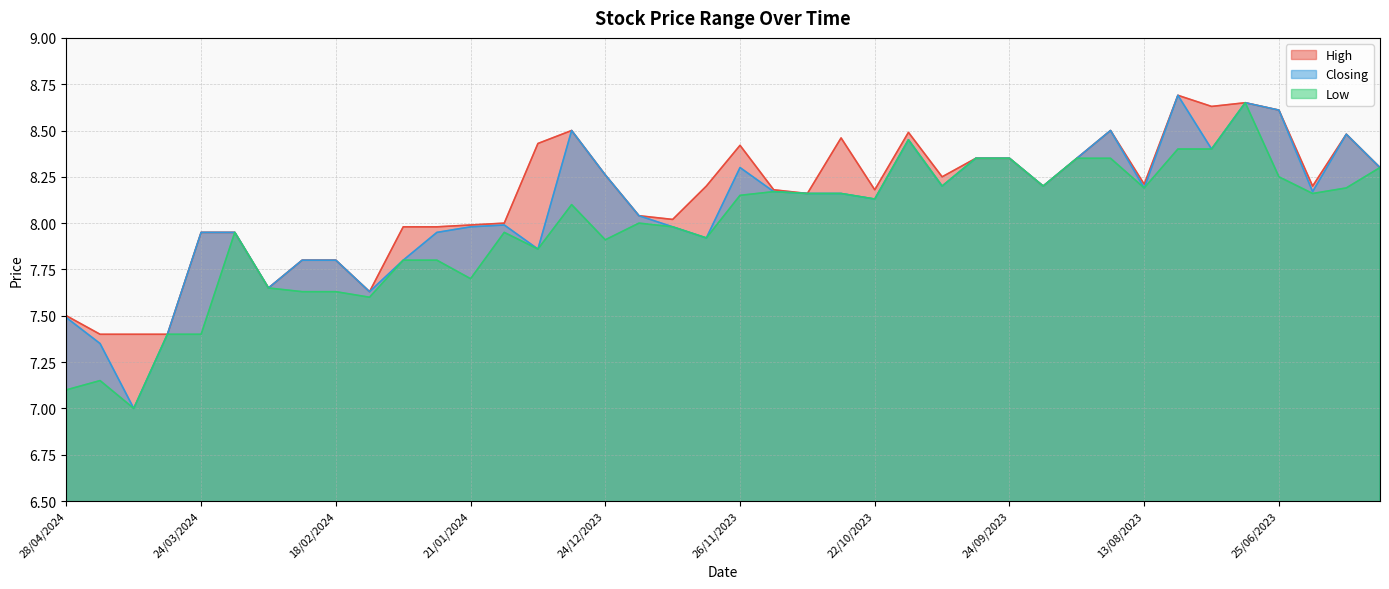

Where is Low nearest to the value 7?

07/04/2024